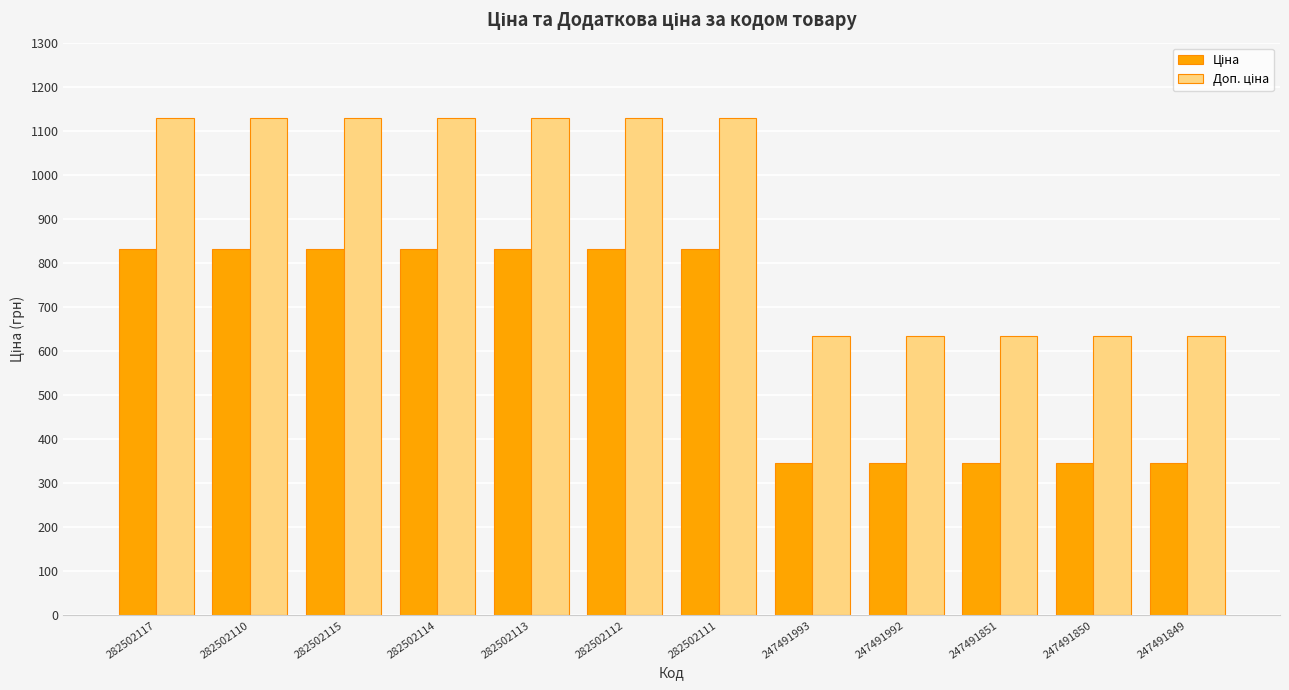

What is the total value across all series at 282502110?

1960.4